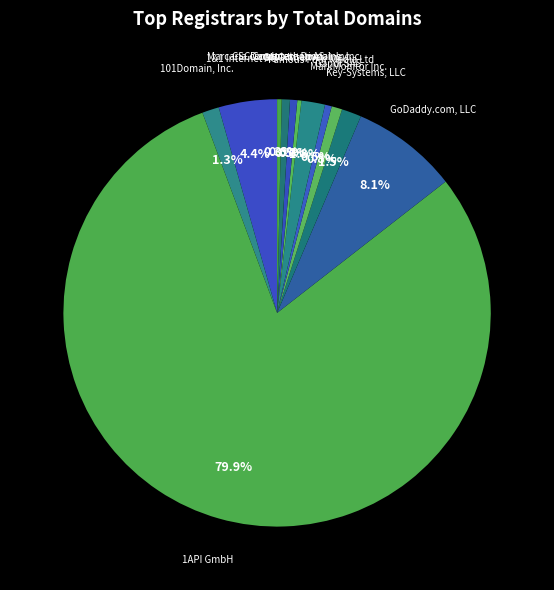

Is Famous Four Media Ltd the majority of the pie?

No